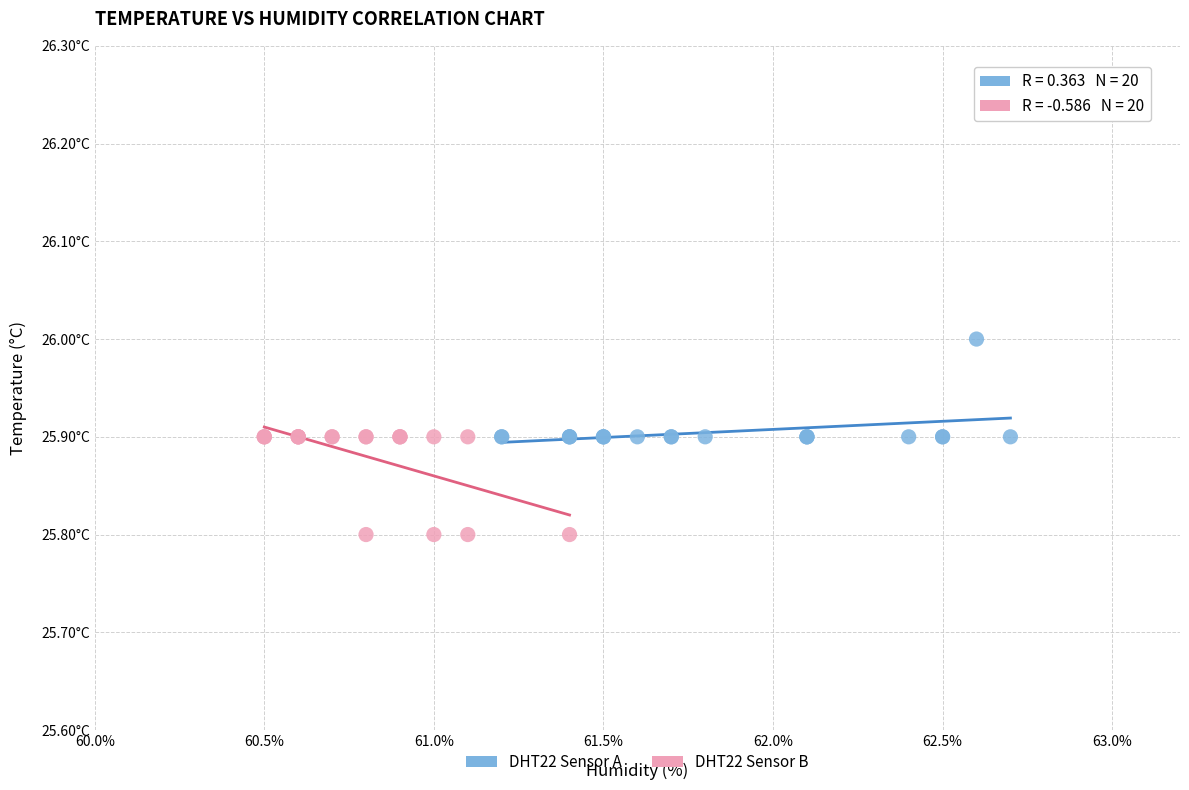

What are all the series names shown in the legend?

DHT22 Sensor A, DHT22 Sensor B